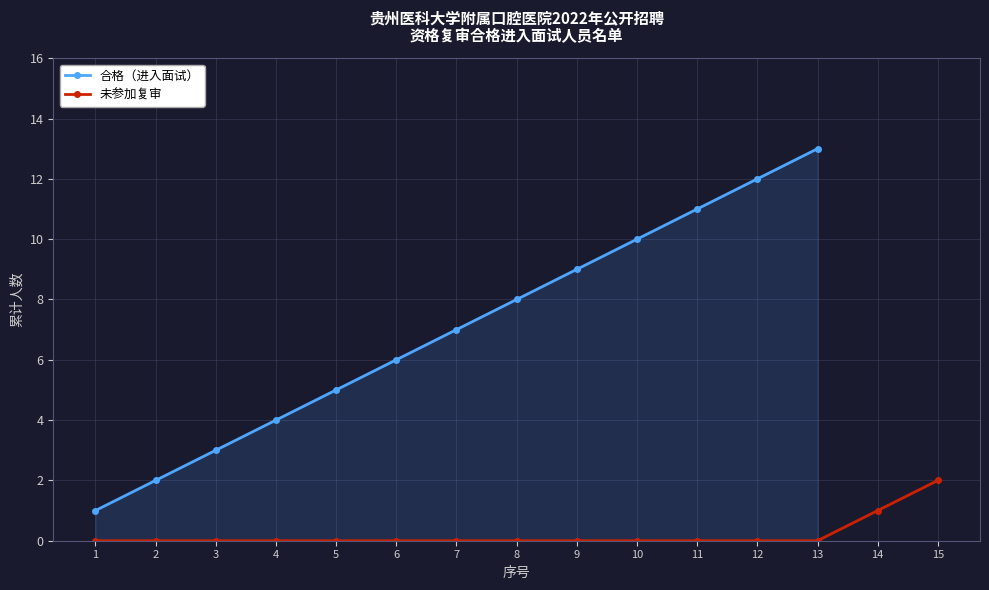

The chart shows a value of 4 at 12. True or false?

False